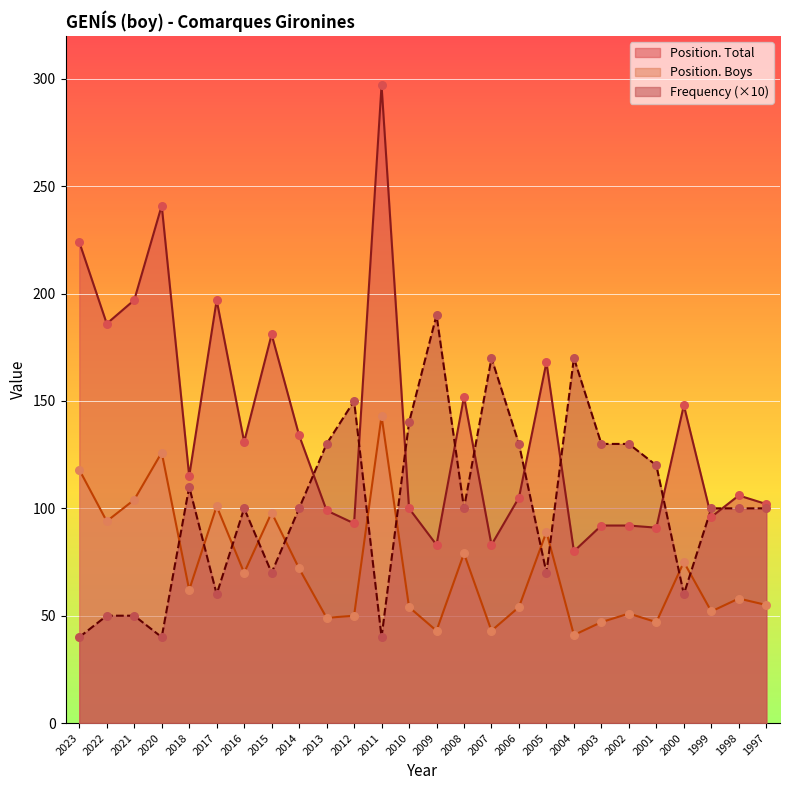

Which series contains the lowest Y value?

Frequency